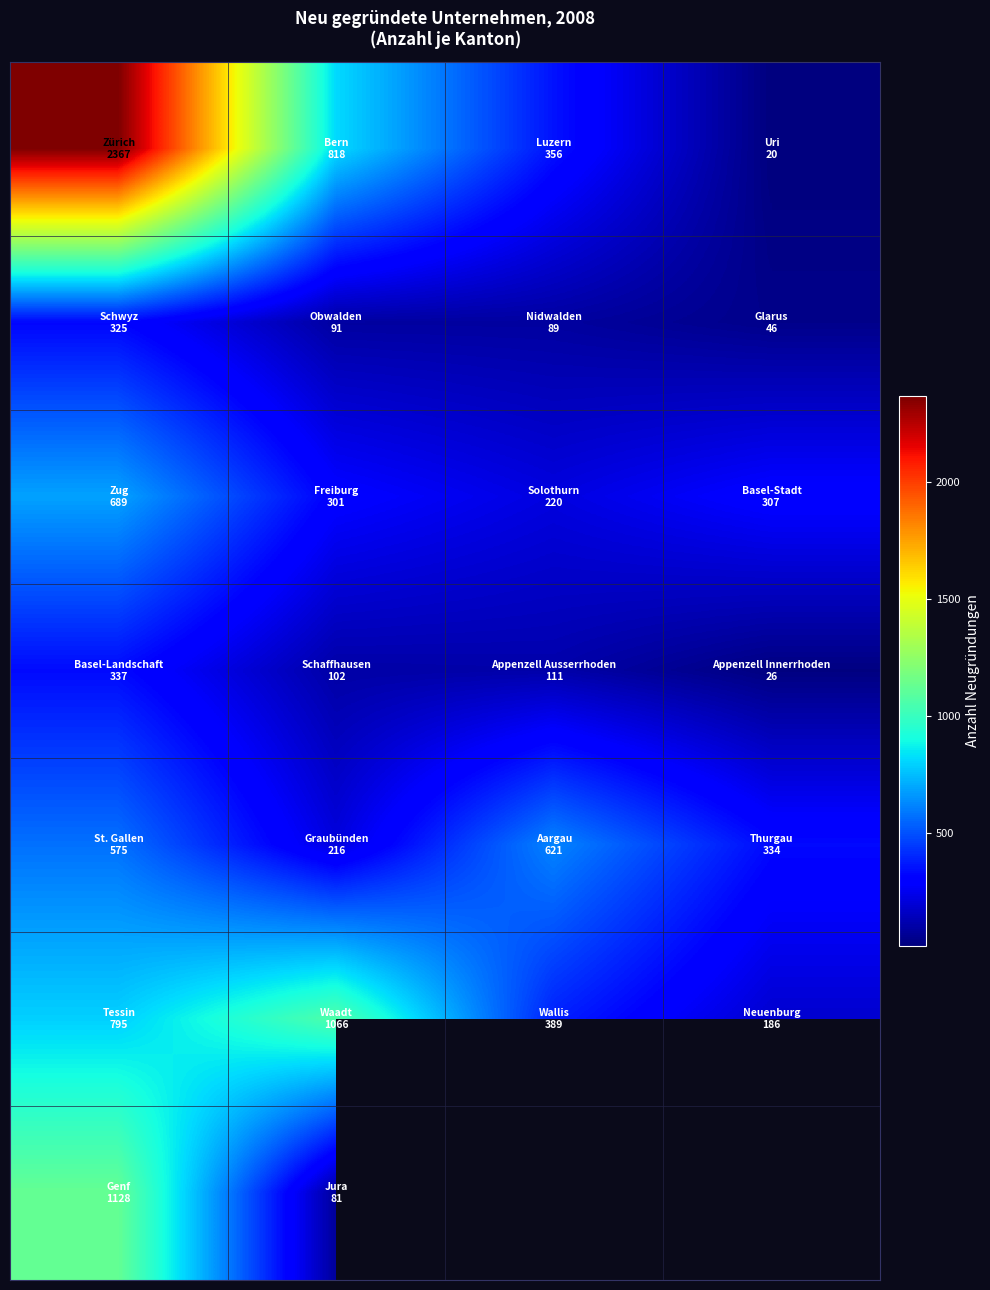

What is the smallest value displayed?

20.0